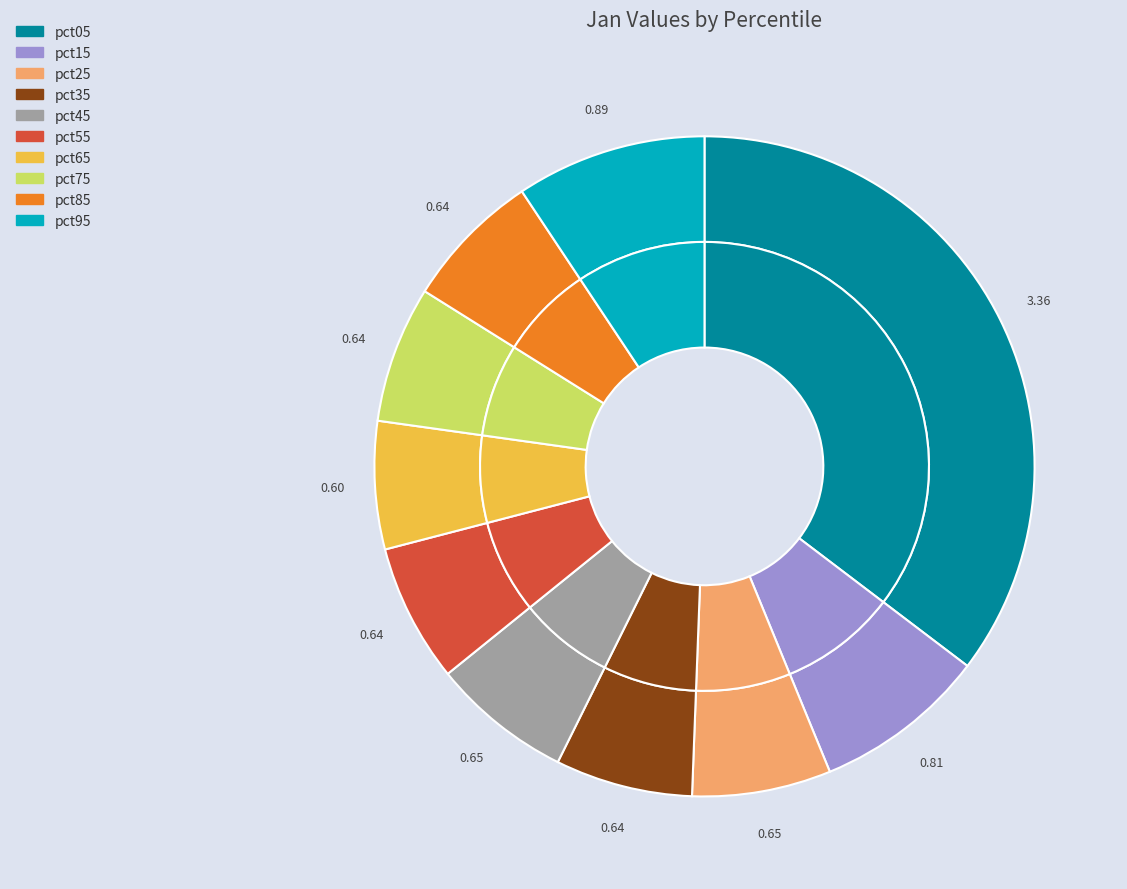

Is it true that pct05 is 47% of the pie?

False